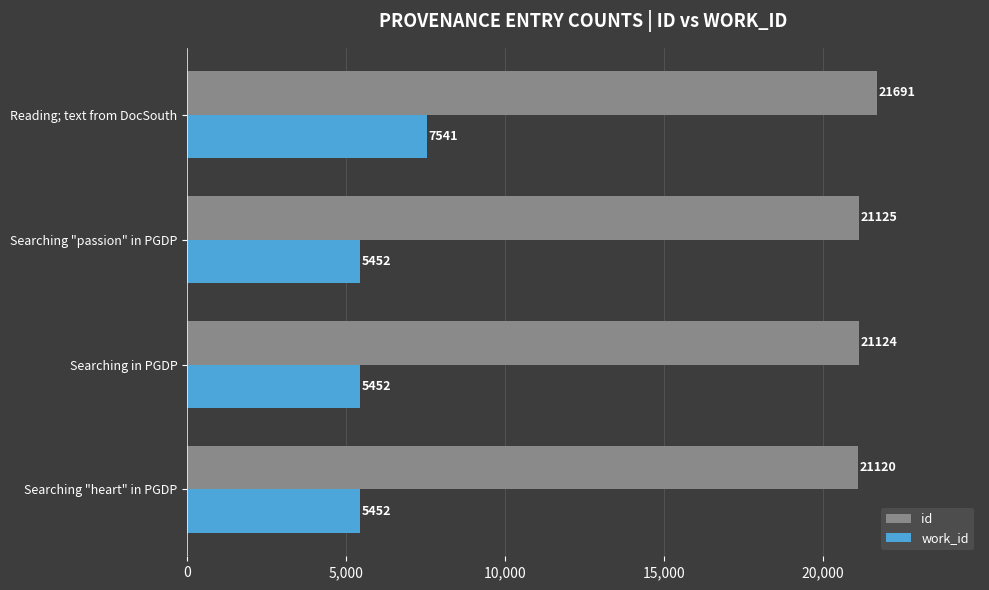

What is the maximum value shown in the chart?

21691